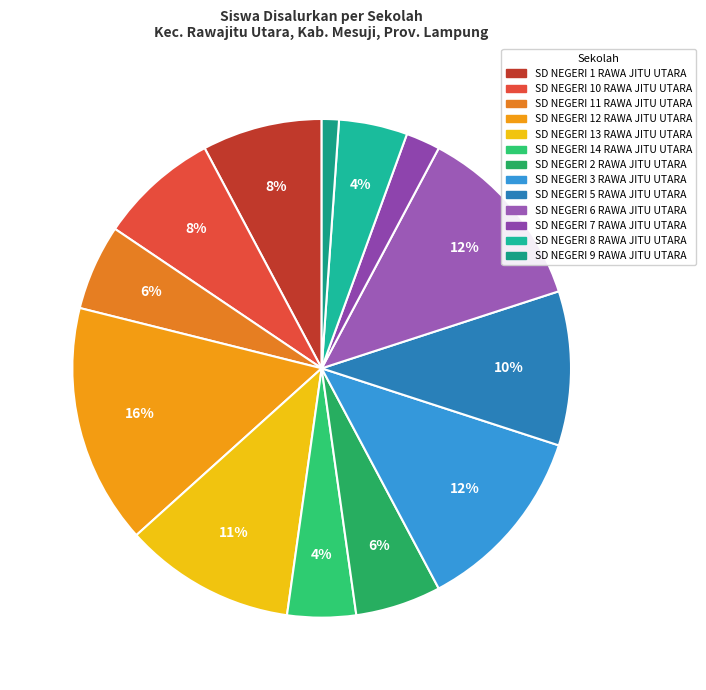

To the nearest percent, what is the difference between the SD NEGERI 1 RAWA JITU UTARA and SD NEGERI 9 RAWA JITU UTARA slice percentages?

7%